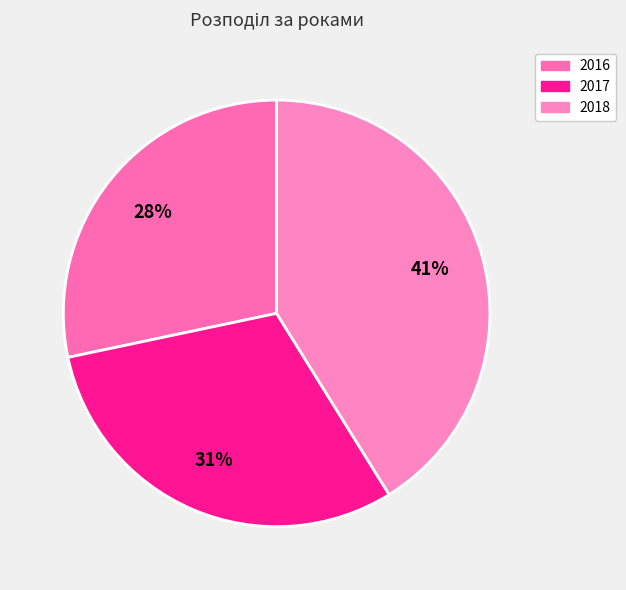

True or false: 2017 accounts for 44% of the total.

False